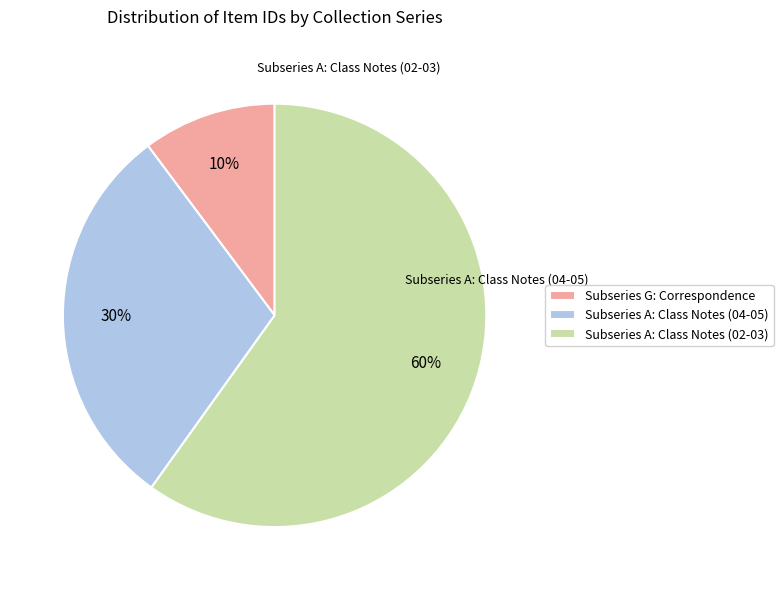

To the nearest percent, what is the combined percentage of Subseries A: Class Notes (02-03) and Subseries G: Correspondence?

70%